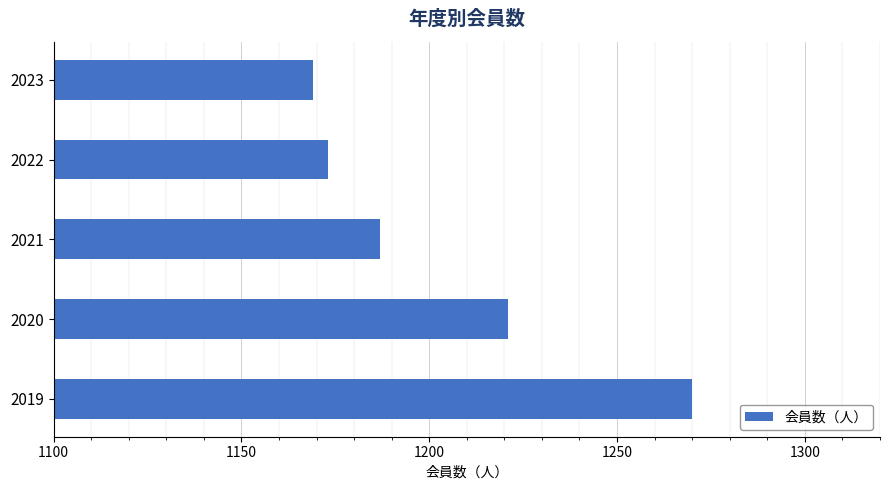

Reading bottom to top, what are all the values shown in this chart?

1270	1221	1187	1173	1169